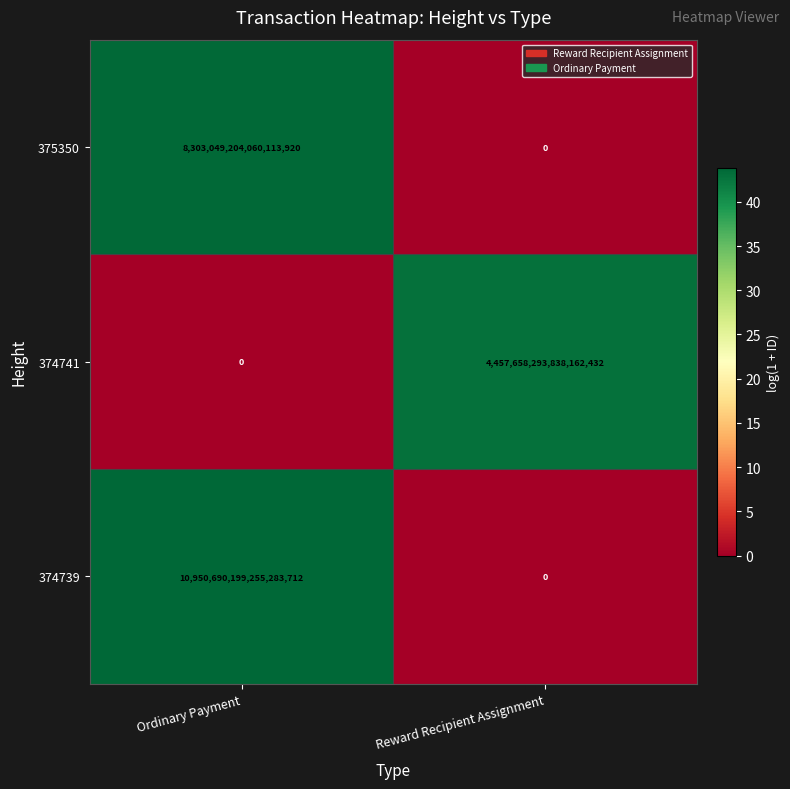

At which category is the sum across all series the highest?

Ordinary Payment